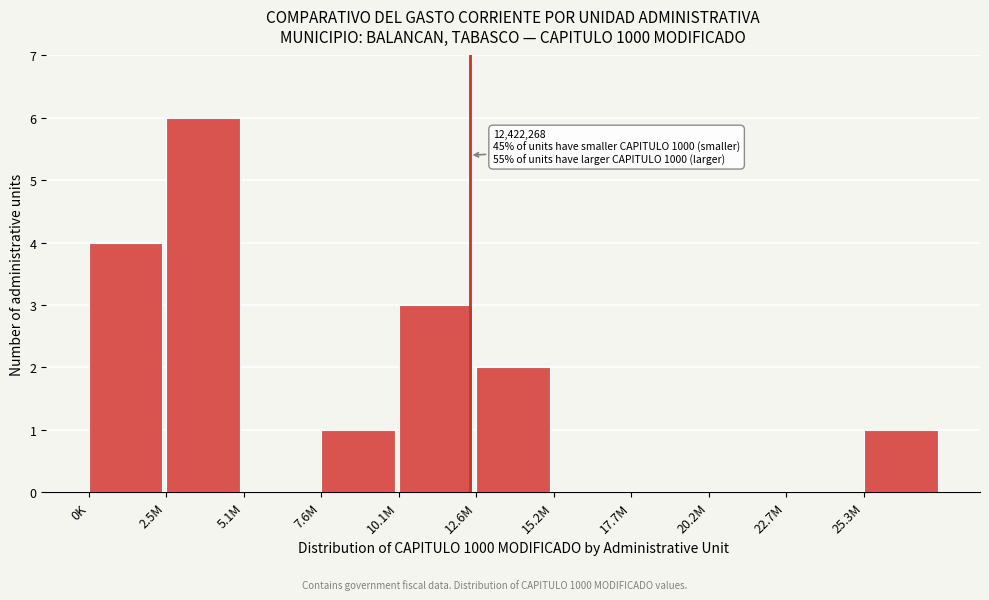

Reading right to left, what are all the values shown in this chart?

25.3M=1	22.7M=0	20.2M=0	17.7M=0	15.2M=0	12.6M=2	10.1M=3	7.6M=1	5.1M=0	2.5M=6	0K=4